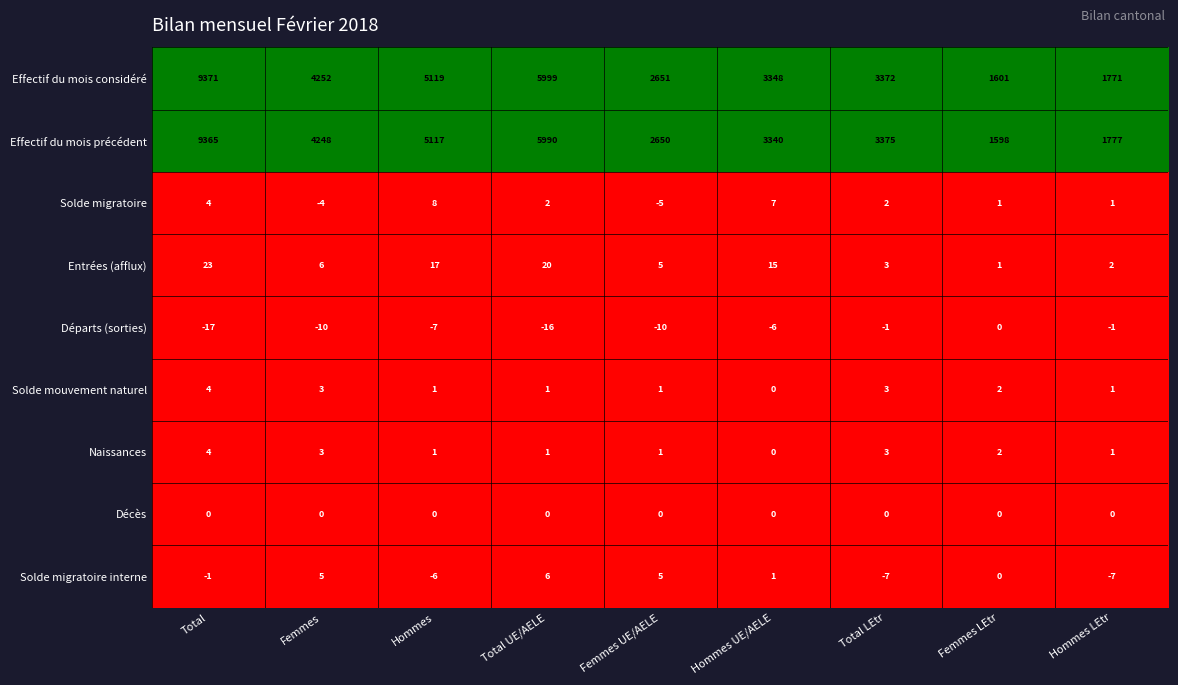

True or false: Effectif du mois considéré has a value of 13515 at Total.

False